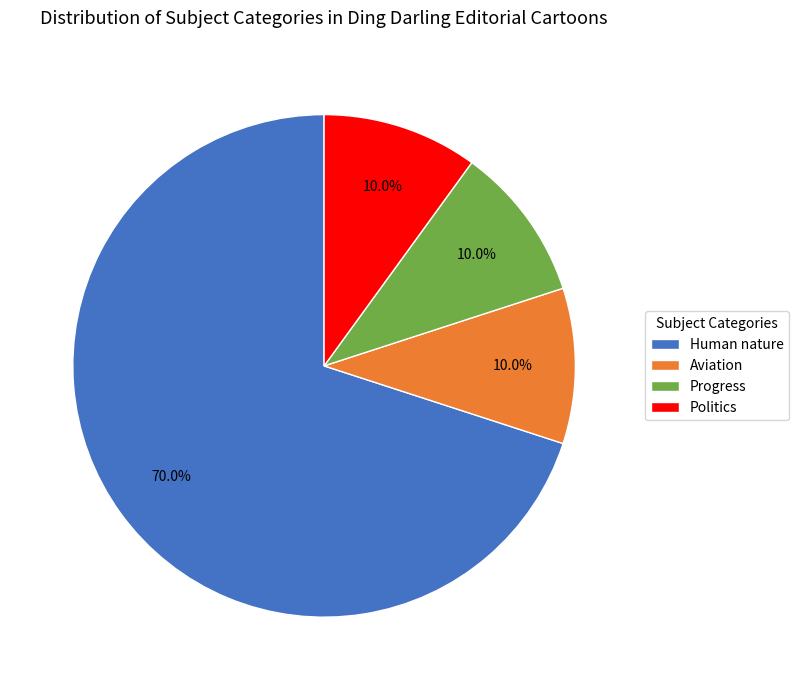

Which category has the biggest portion of the pie?

Human nature